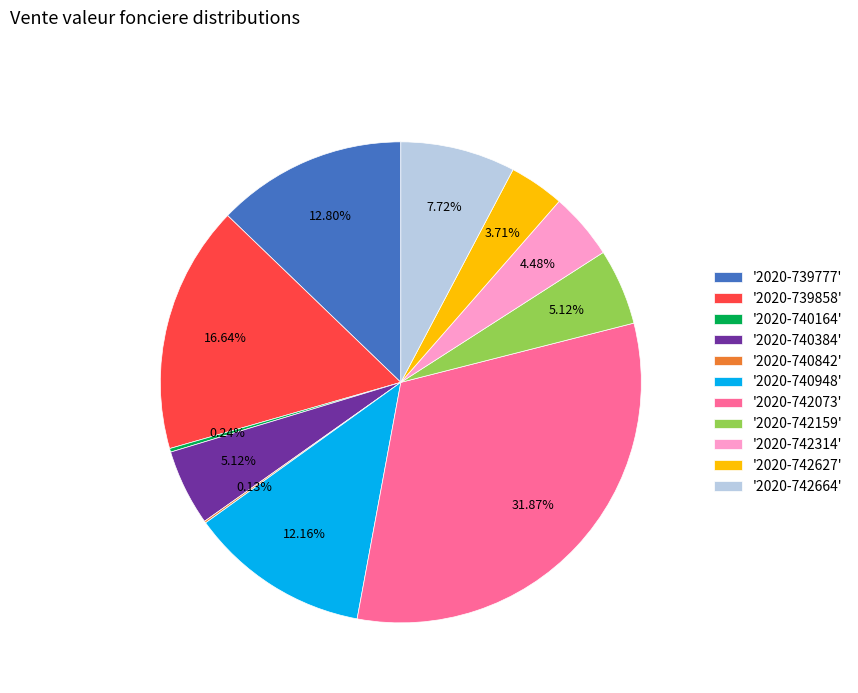

Is '2020-742073' the majority of the pie?

No